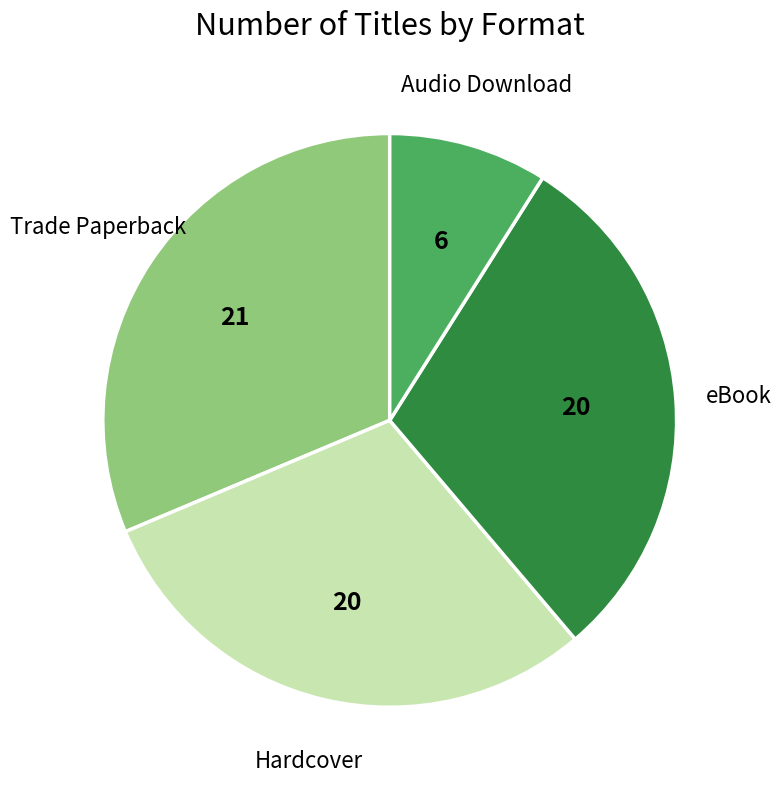

Count the number of slices in the pie.

4